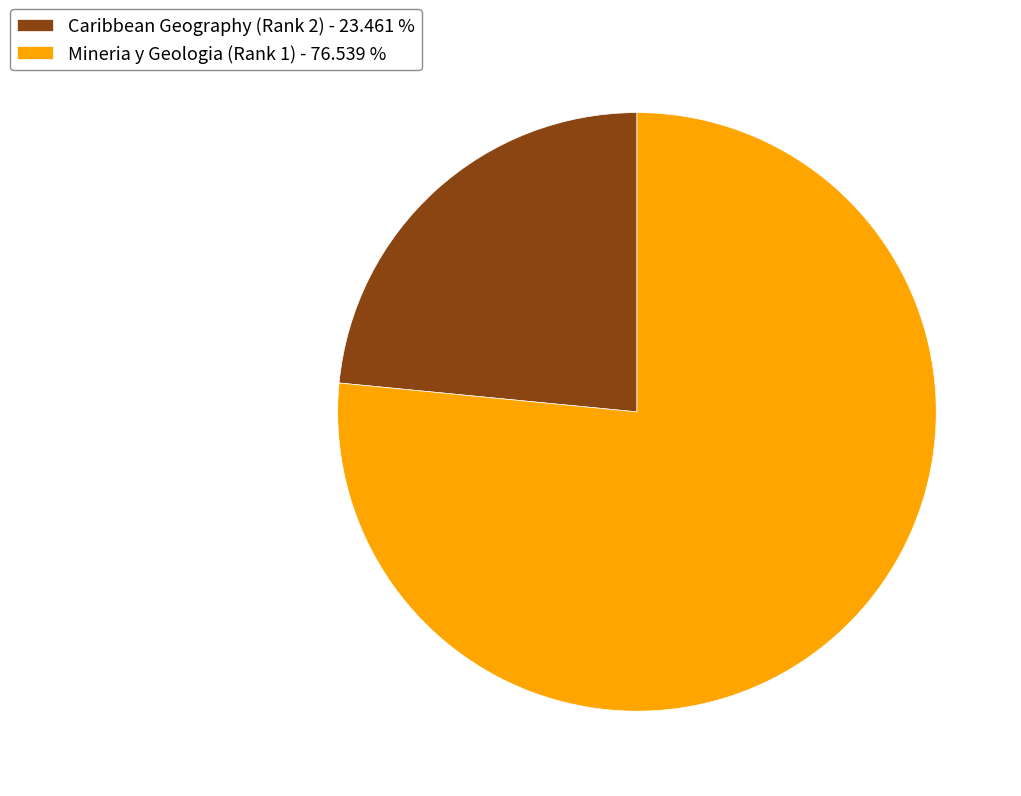

Combined, do Mineria y Geologia (Rank 1) - 76.539 % and Caribbean Geography (Rank 2) - 23.461 % account for over 50%?

Yes